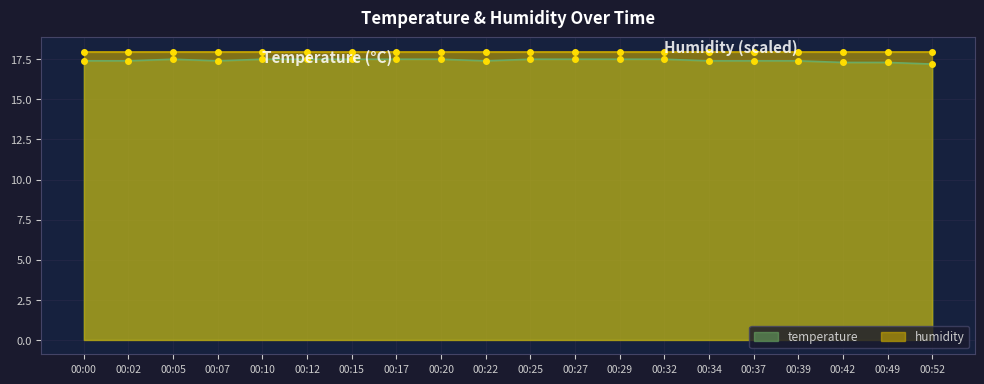

Count the values in the range 17 to 18.

20